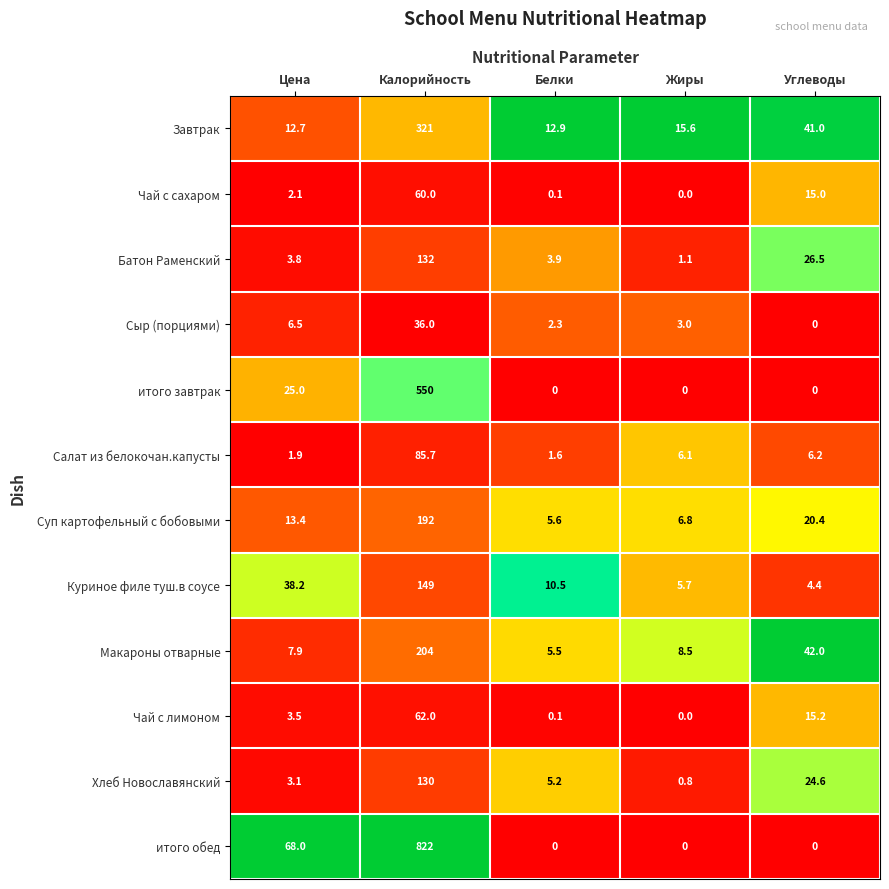

At which category is the sum across all series the highest?

Калорийность